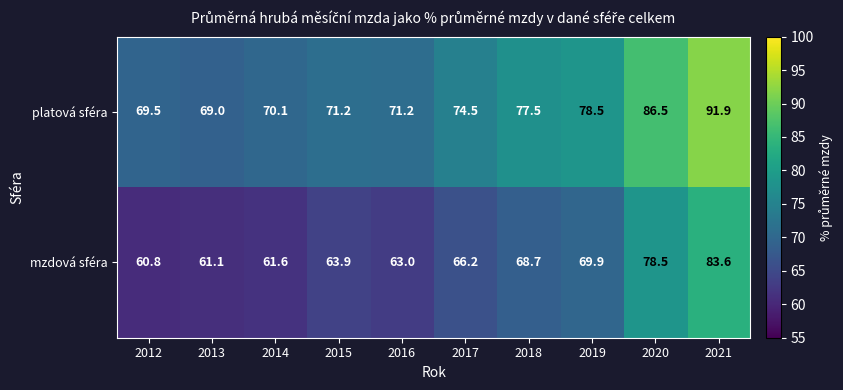

Is it true that platová sféra equals 122.9 at 2017?

False